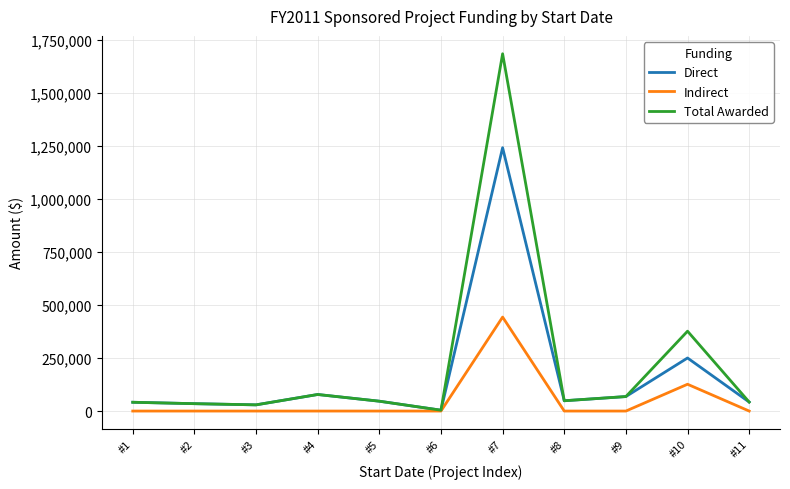

Is the value of Direct at #9 greater than the value of Indirect at #6?

Yes